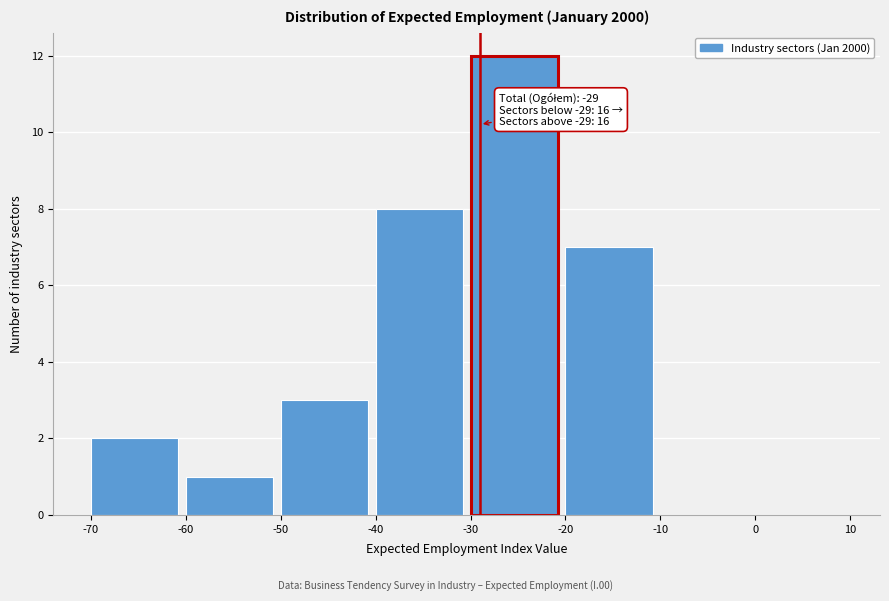

Over which range of the x-axis is the bar tallest?

-30 to -20